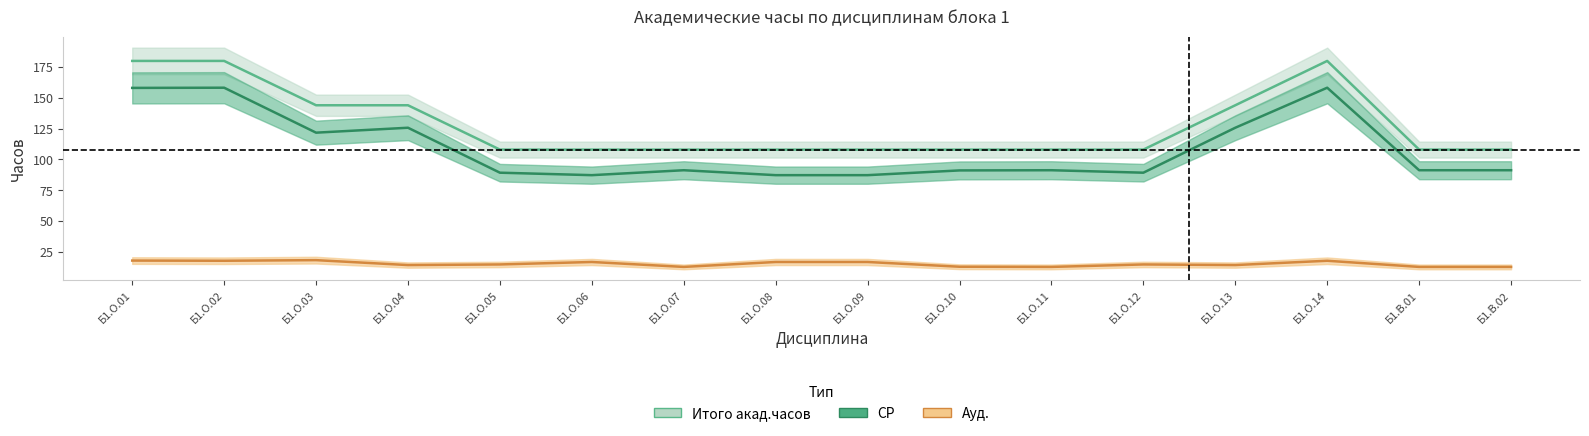

What is the sum of the Итого акад.часов values at Б1.О.14 and Б1.О.13?

324.0